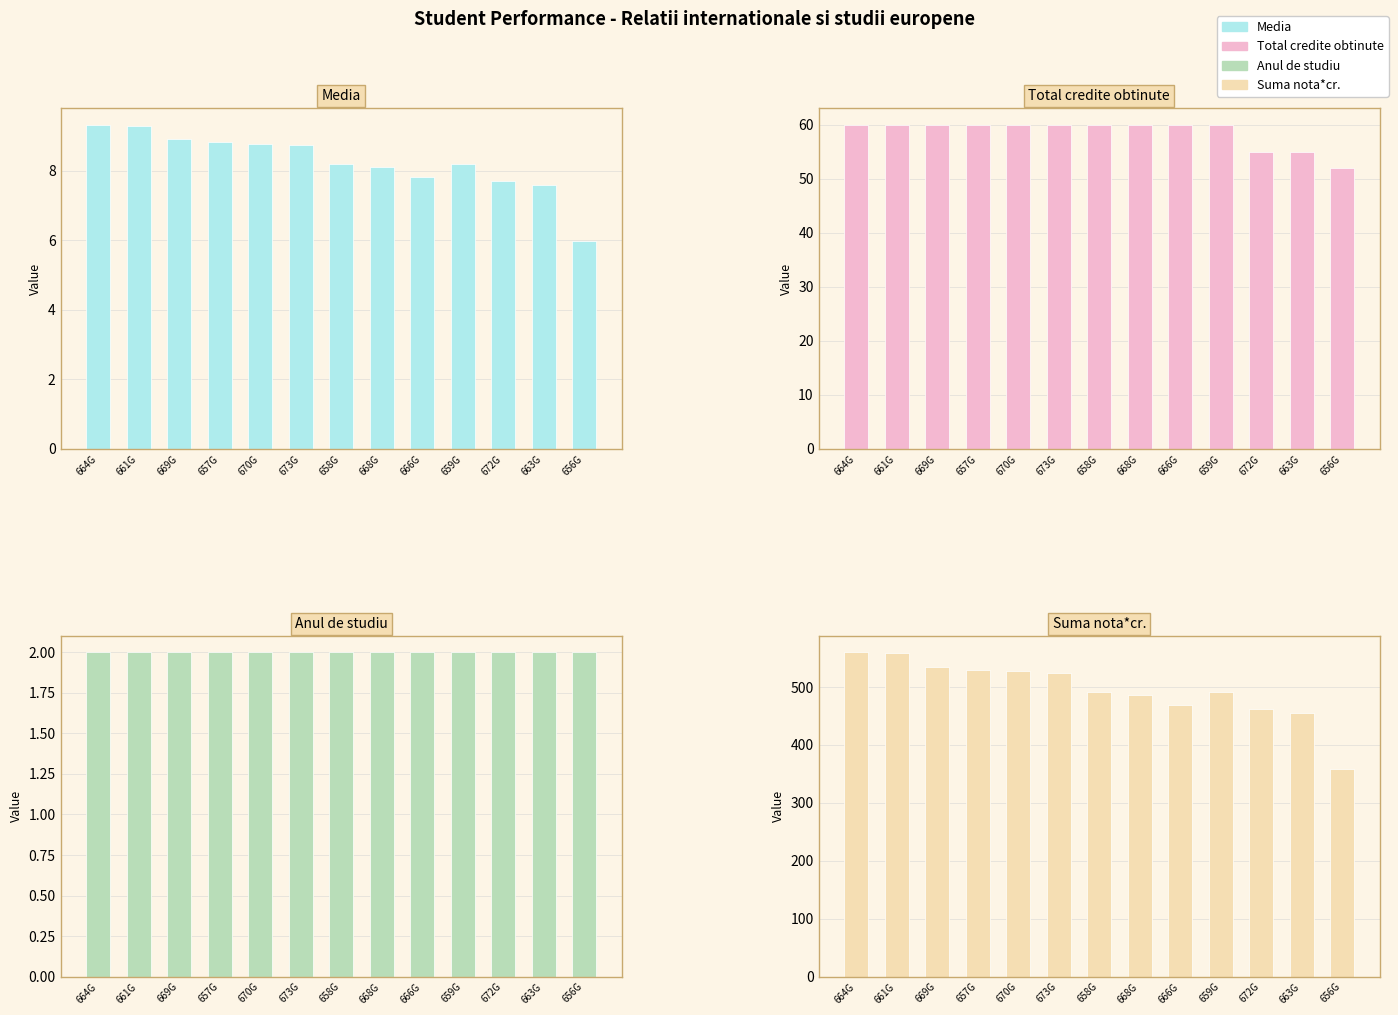

Count the number of categories in the chart.

13